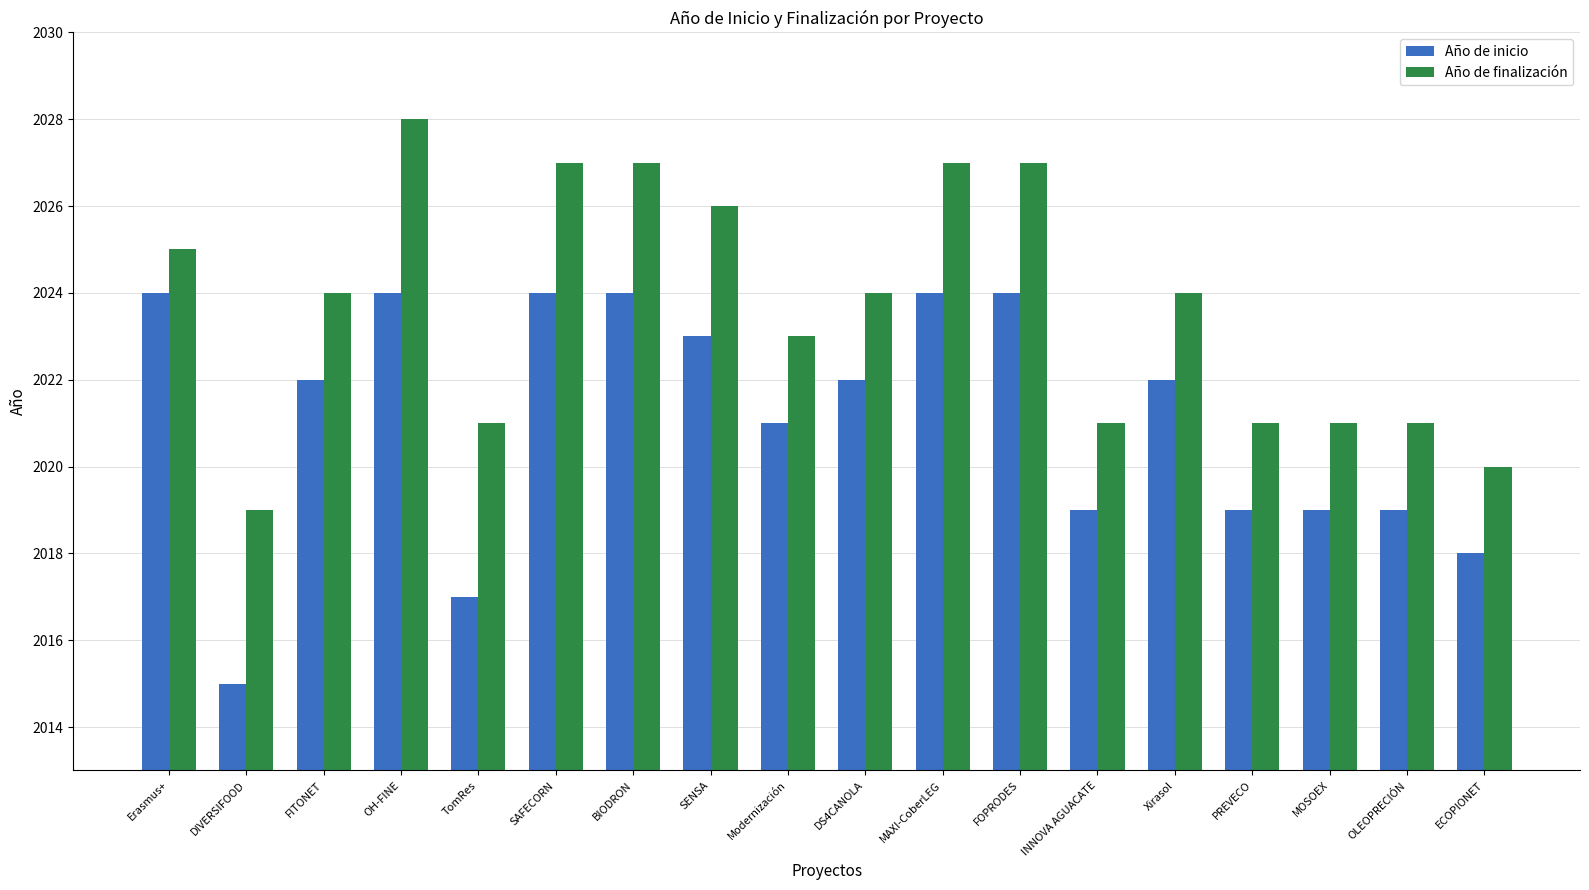

What is the difference between the maximum and second lowest values in the Año de inicio series?

7